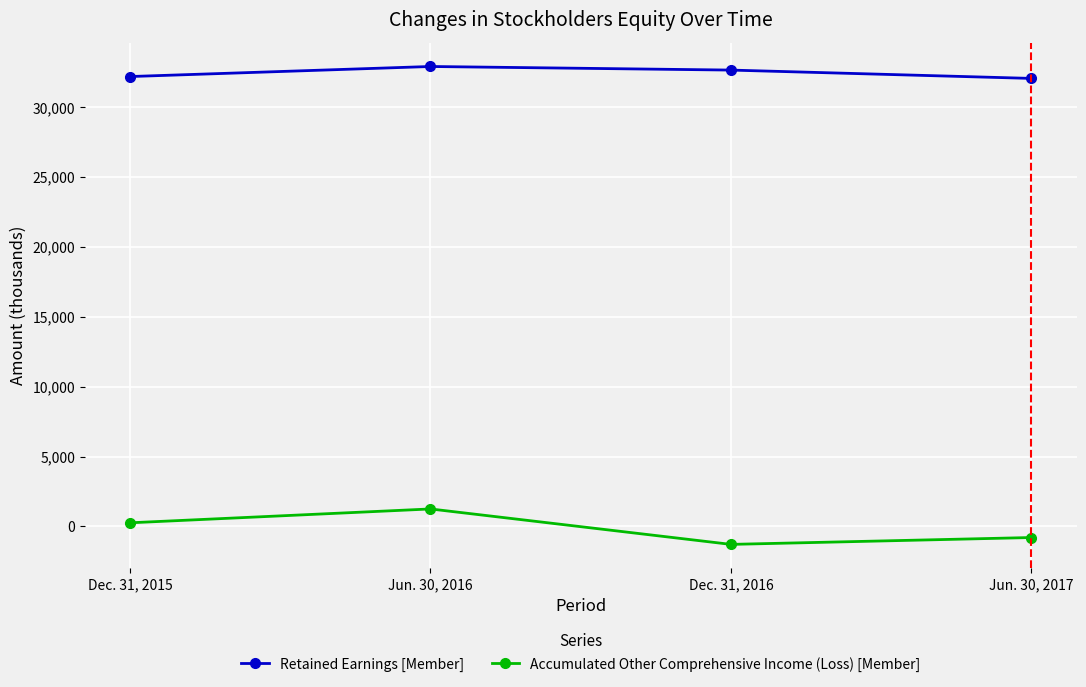

True or false: Retained Earnings [Member] has more than 2 points higher than both neighbors.

False